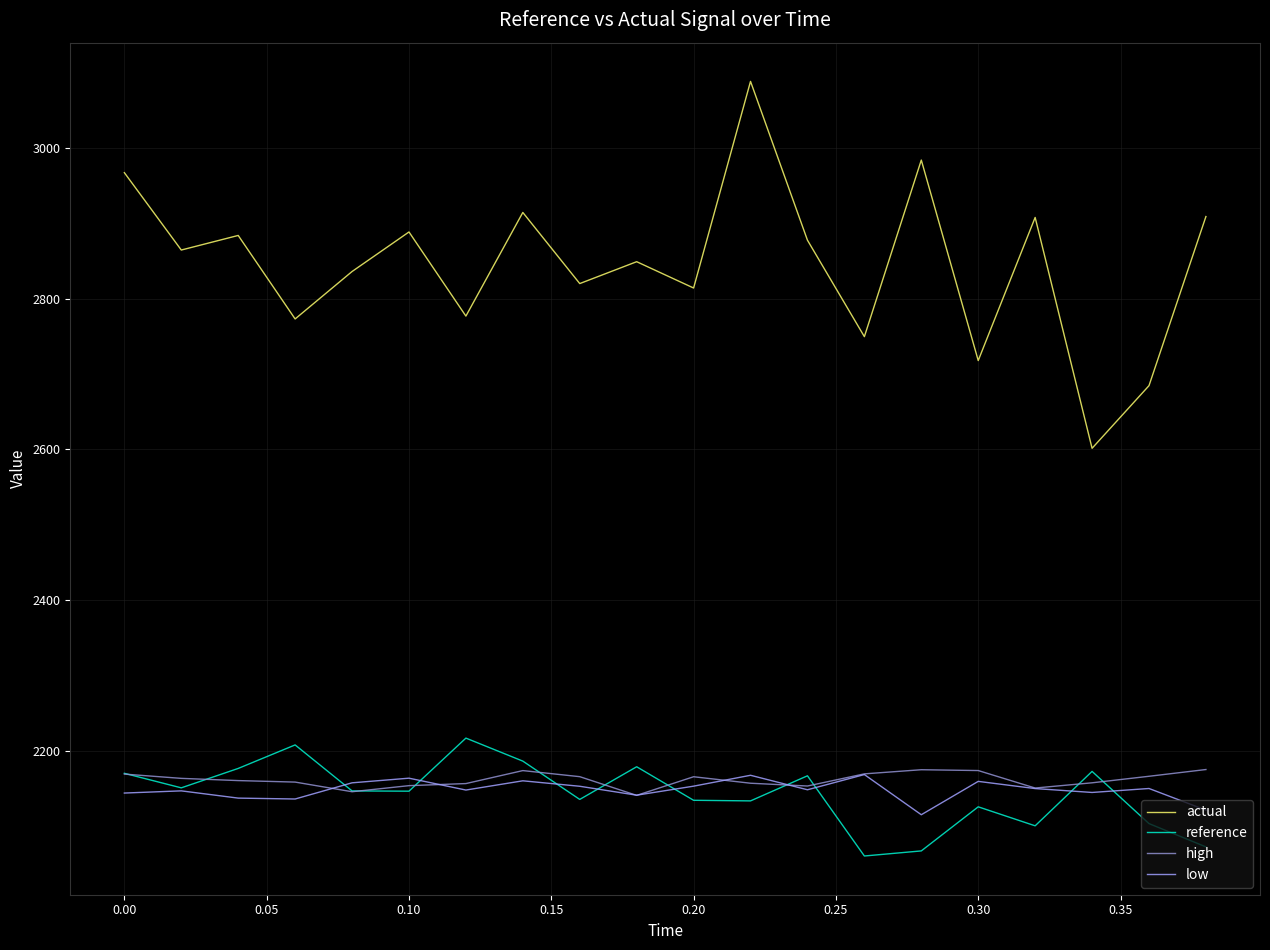

What is the sum of all actual values?

56905.5